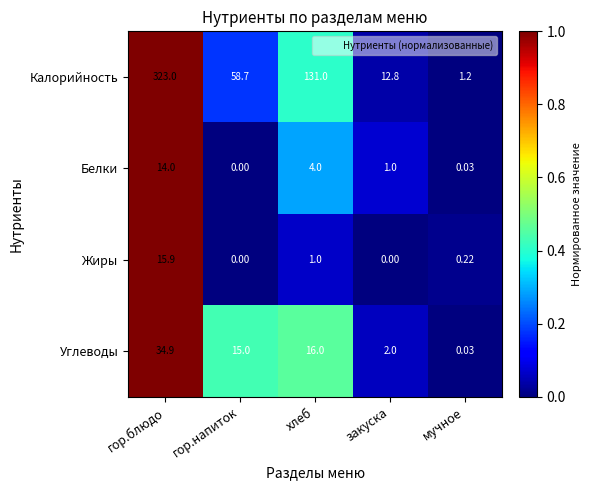

Between гор.напиток and мучное, which series saw the biggest shift?

Калорийность